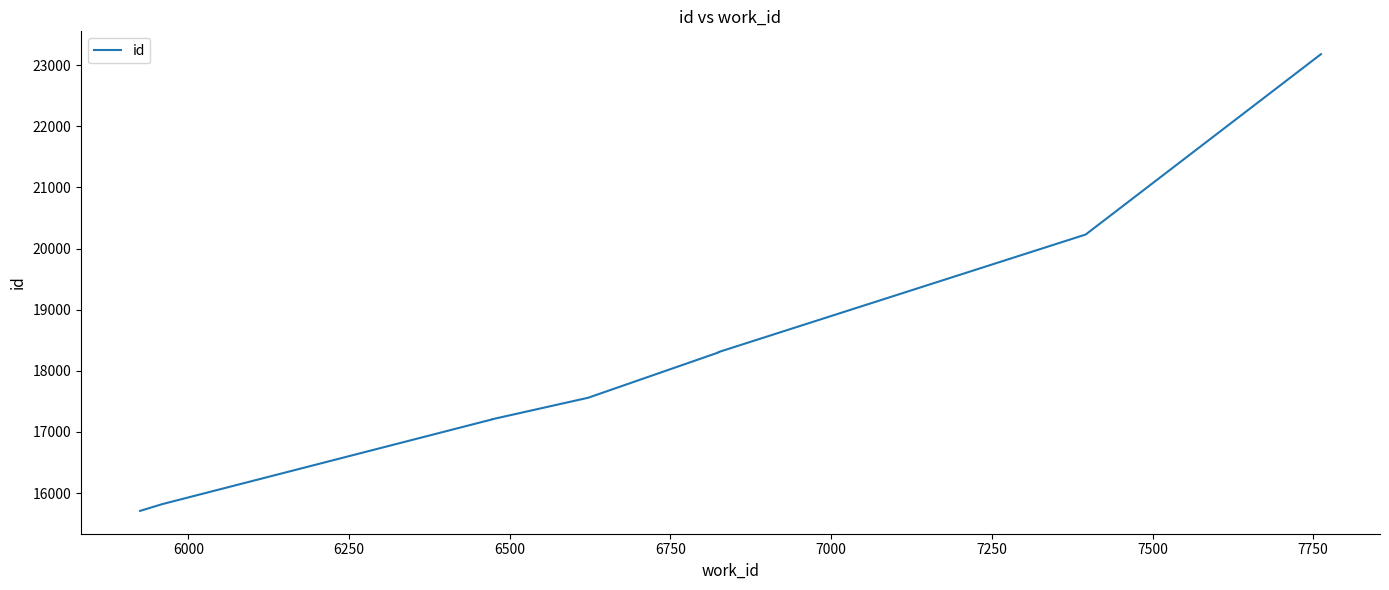

What is the average value?

18183